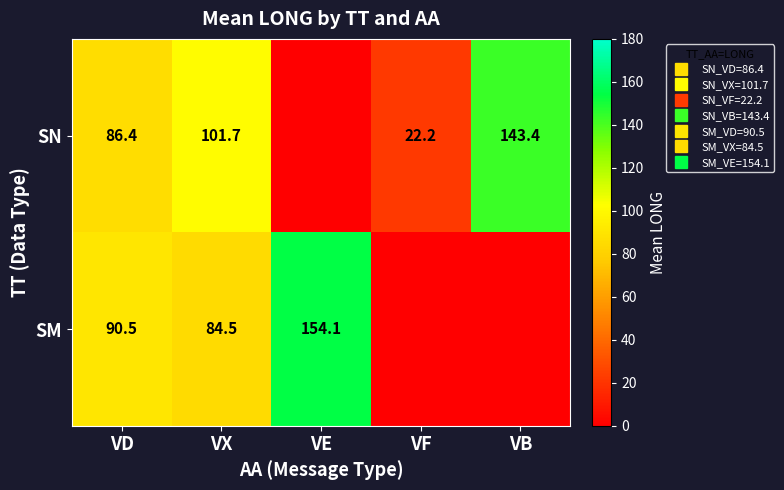

List the series in order of their peak value, highest first.

SM, SN